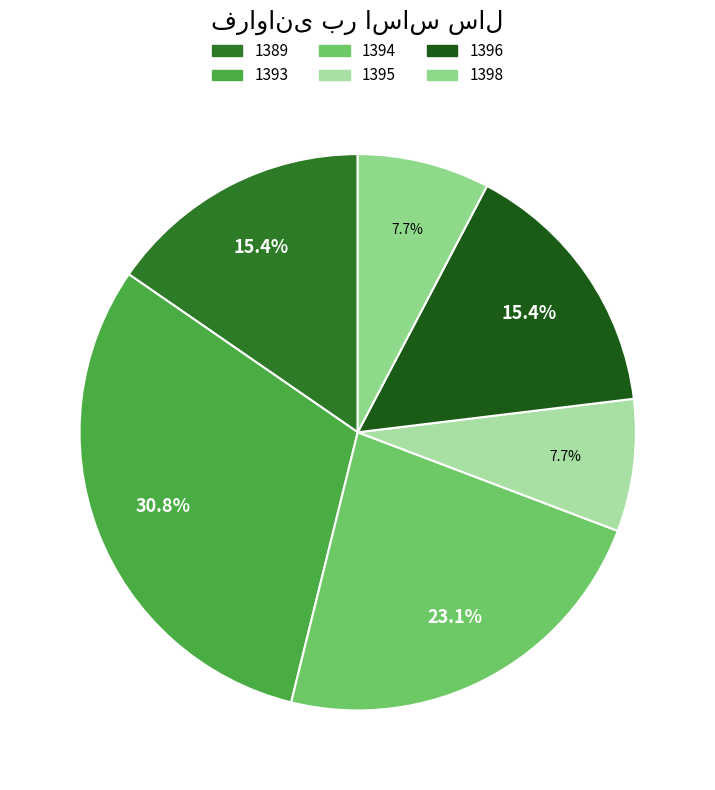

Approximately how many times larger is the value at 1398 compared to 1394?

0.3